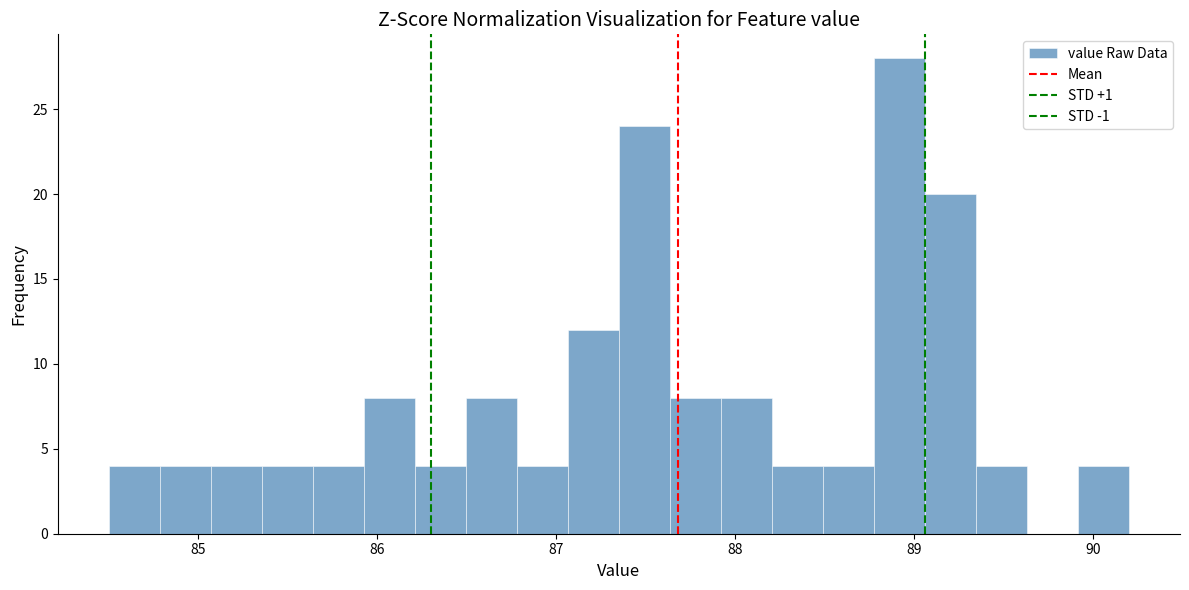

Around what value on the x-axis is the tallest bar? Give the approximate position of its centre, as read against the axis.

88.9